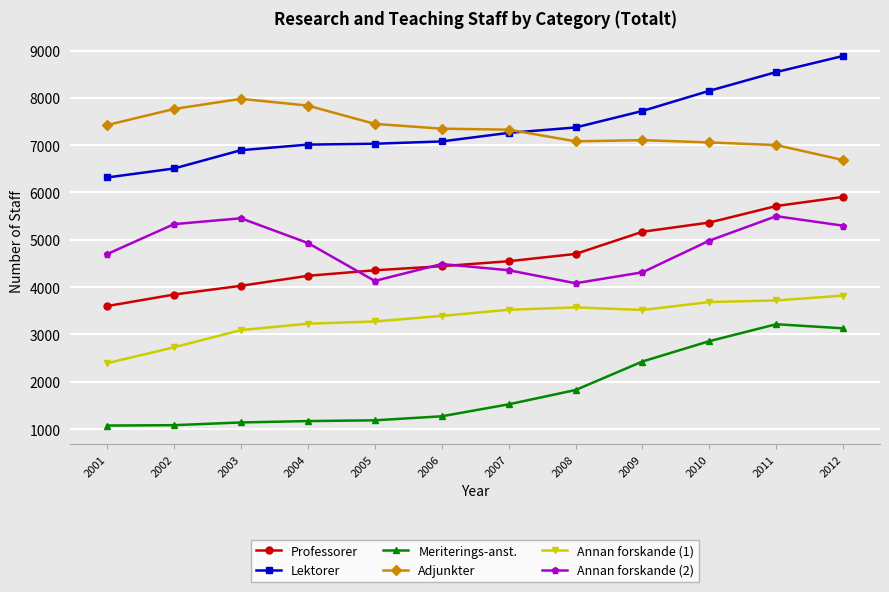

True or false: Adjunkter has more than 0 interior local peaks.

True